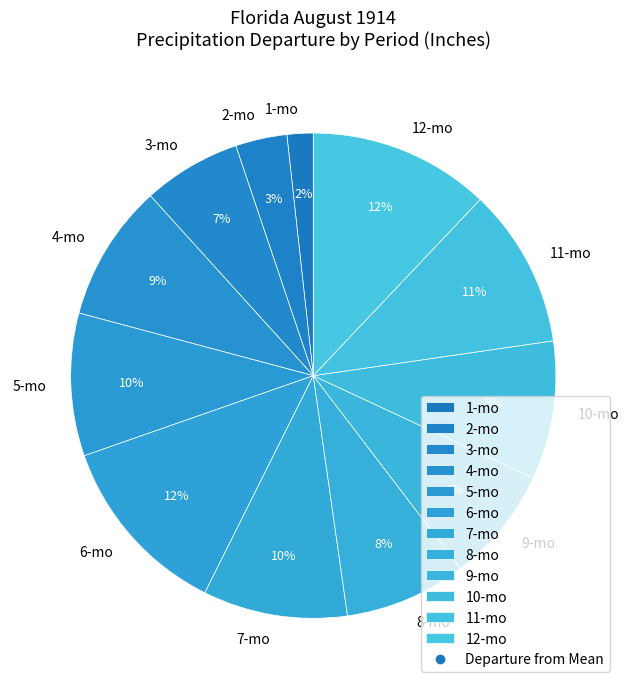

Is it true that 11-mo is 21% of the pie?

False